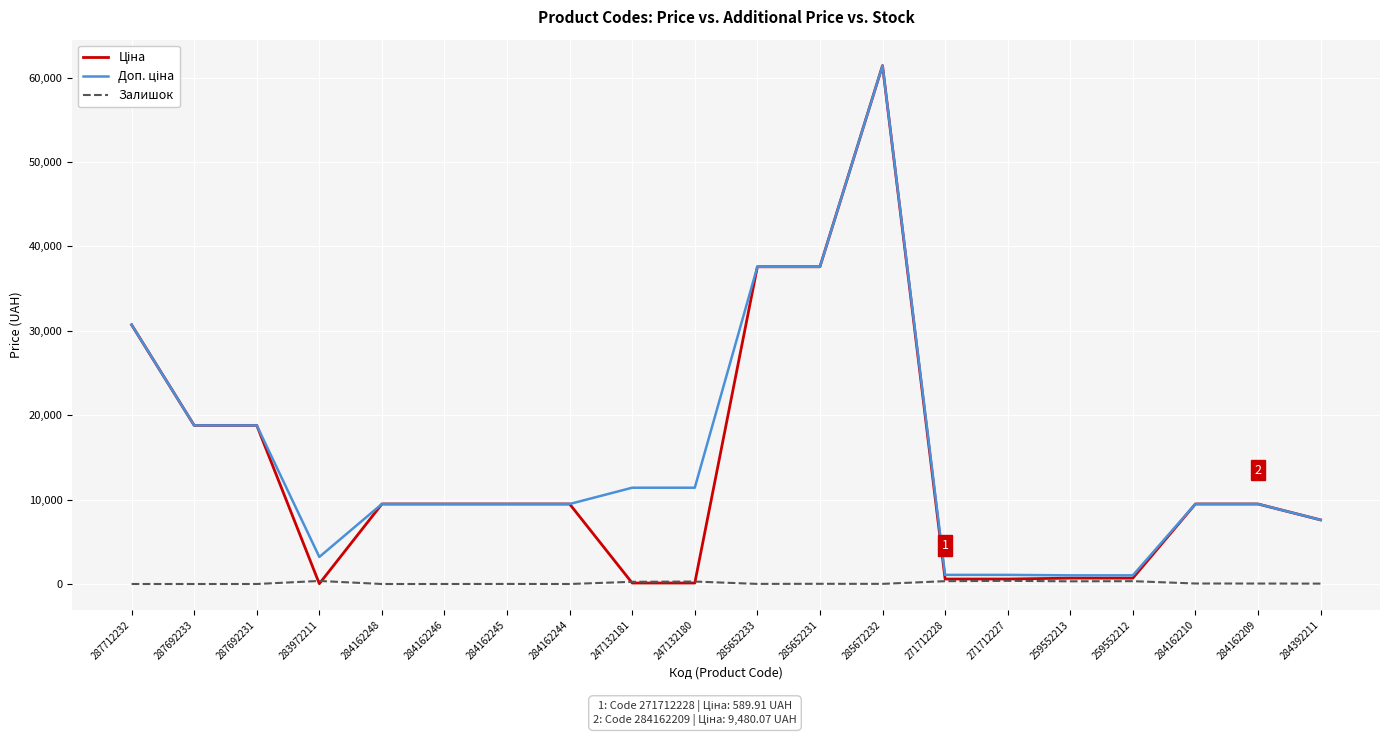

What is the greatest value displayed?

61434.3